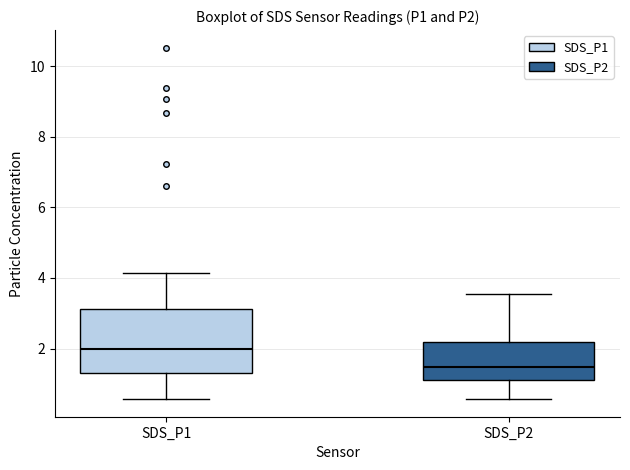

Reading left to right, transcribe this box plot: for each box, give where its median line is, the range the box spans, and where its two whiskers end, as read against the y-axis. The values are not printed on the chart, so give them approximately, as read against the axis.

SDS_P1: median 2.0, box 1.4 to 3.2, whiskers 0.6 to 4.2
SDS_P2: median 1.4, box 1.2 to 2.2, whiskers 0.6 to 3.6